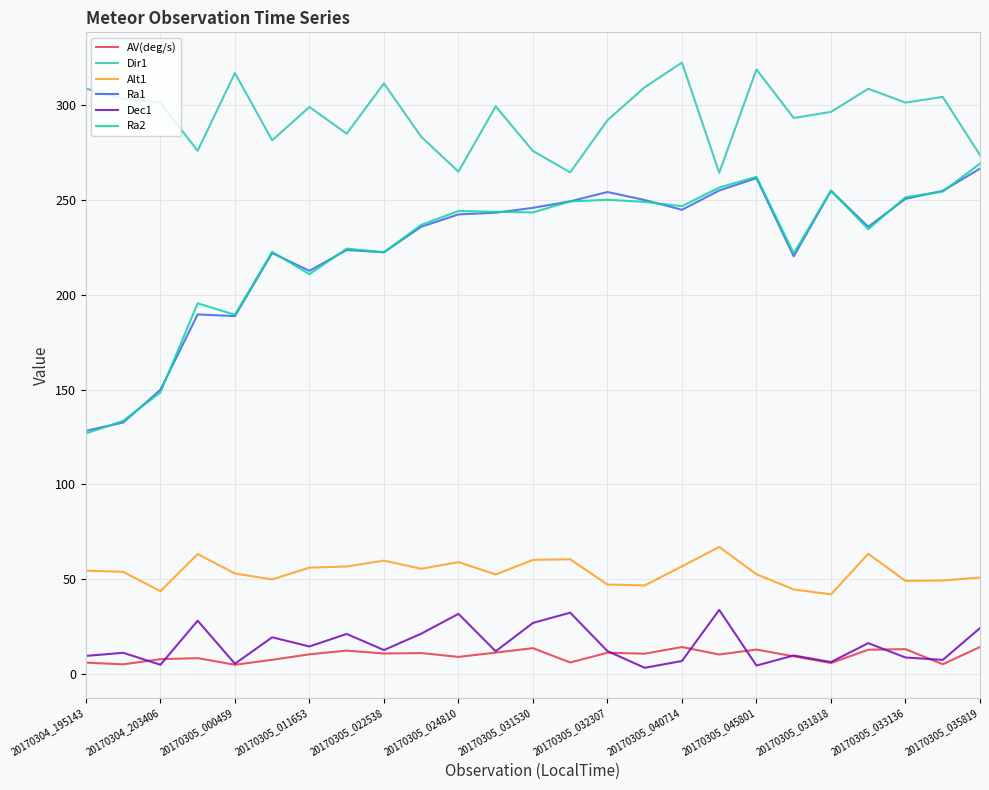

Which series has the largest range (max minus min)?

Ra2